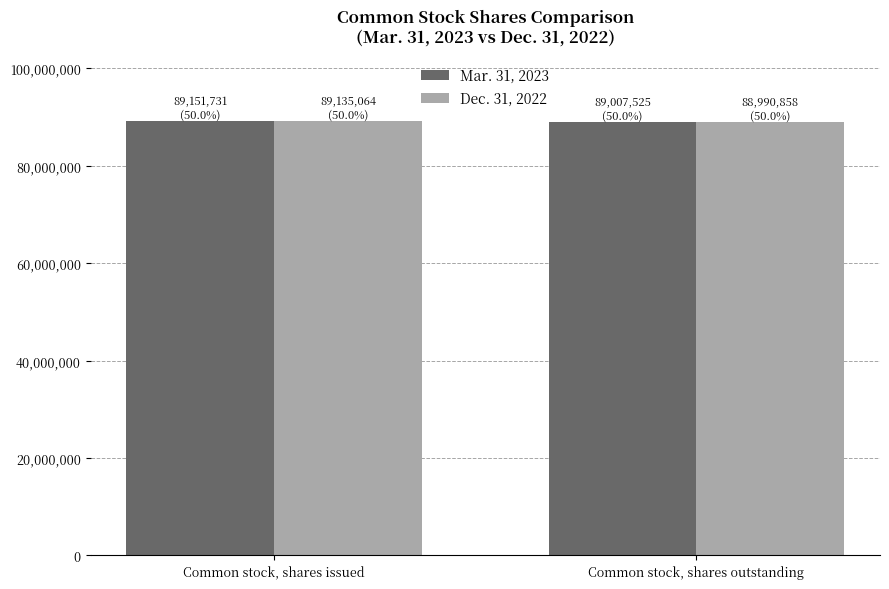

What is the value of the Mar. 31, 2023 bar at the 2nd from the left?

89007525